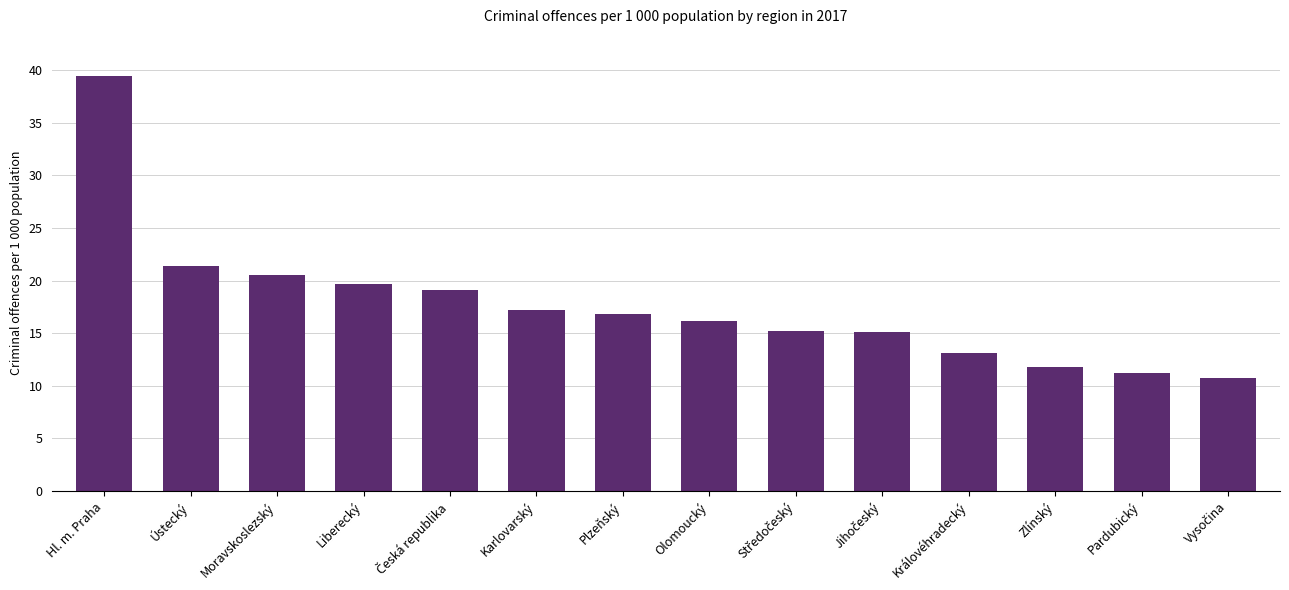

What is the change in value from Ústecký to Liberecký?

-1.7